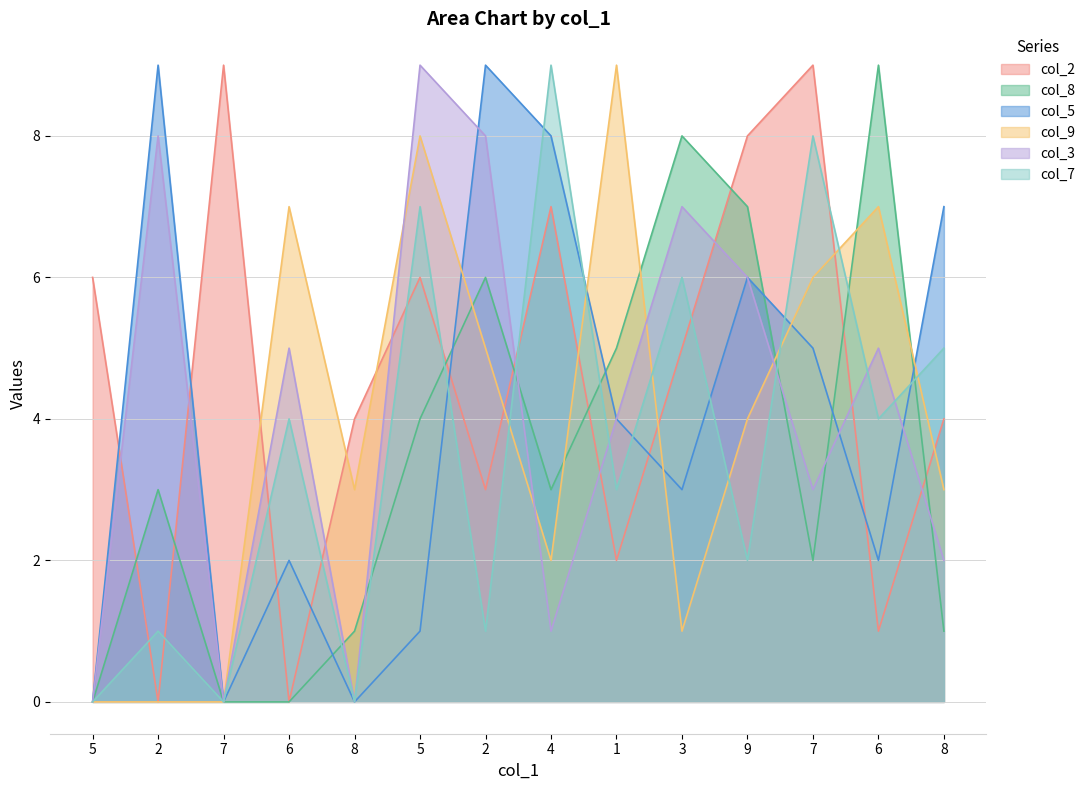

True or false: col_7 has more than 2 points higher than both neighbors.

True